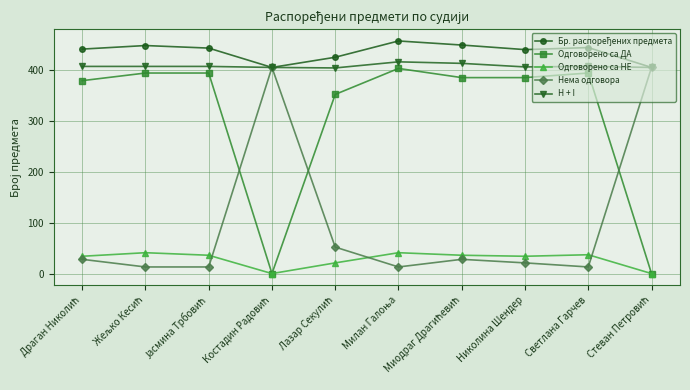

True or false: Нема одговора and Одговорено са ДА intersect in this chart.

True